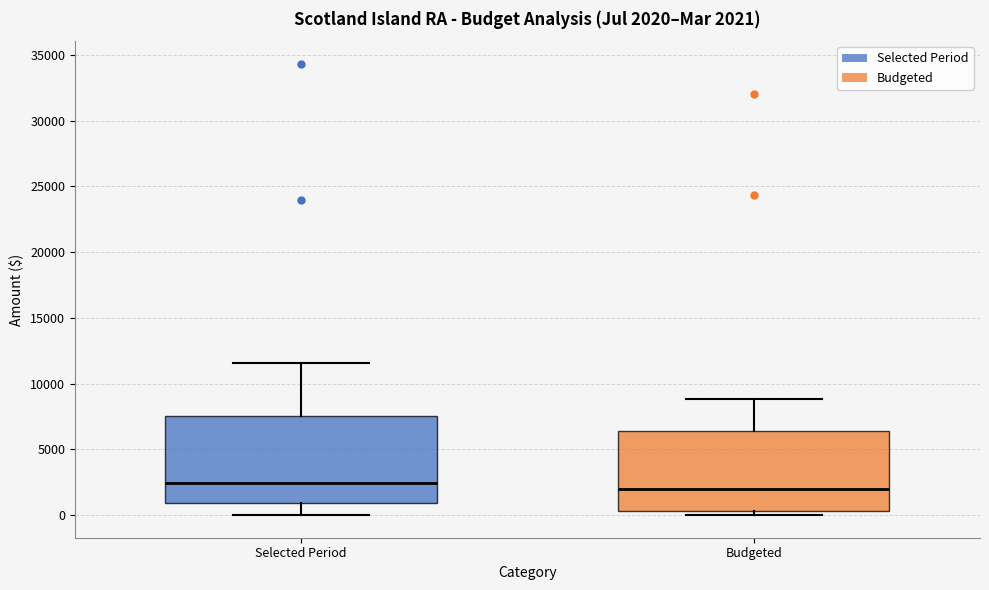

Comparing the boxes themselves (not the whiskers), which one is the tallest?

Selected Period